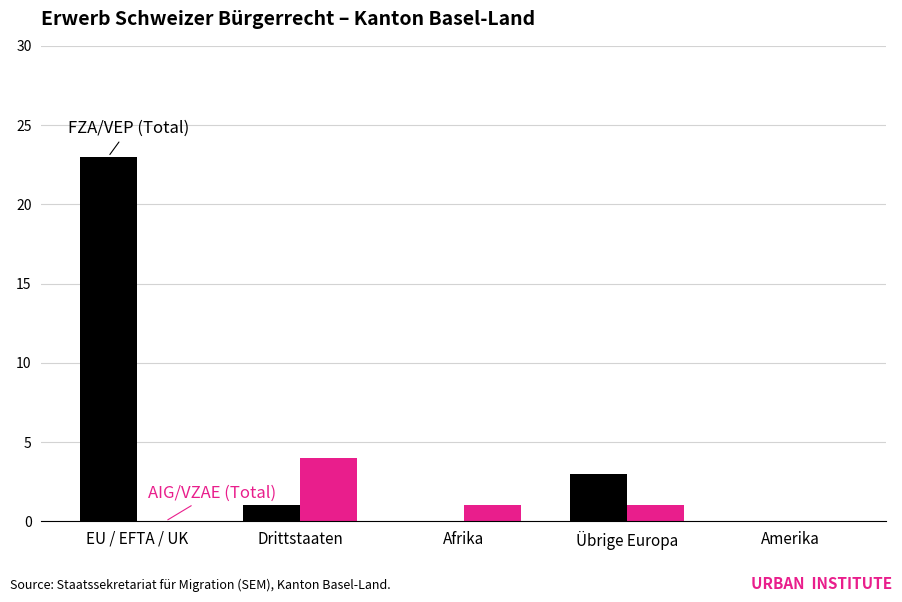

At which category is the sum across all series the highest?

EU / EFTA / UK